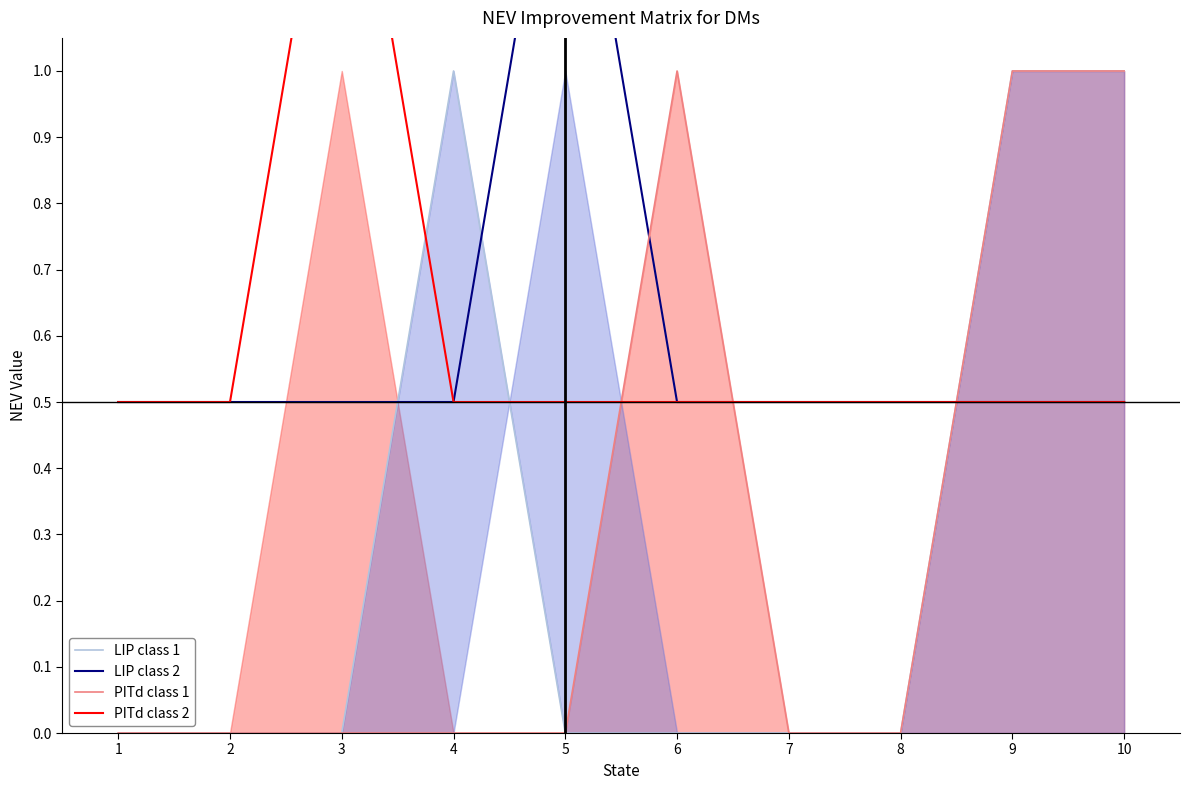

List the series in order of their peak value, lowest first.

LIP class 1 (GMR), PITd class 1 (GMR), LIP class 2, PITd class 2